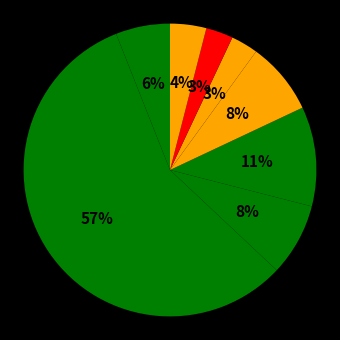

Count the number of slices in the pie.

8